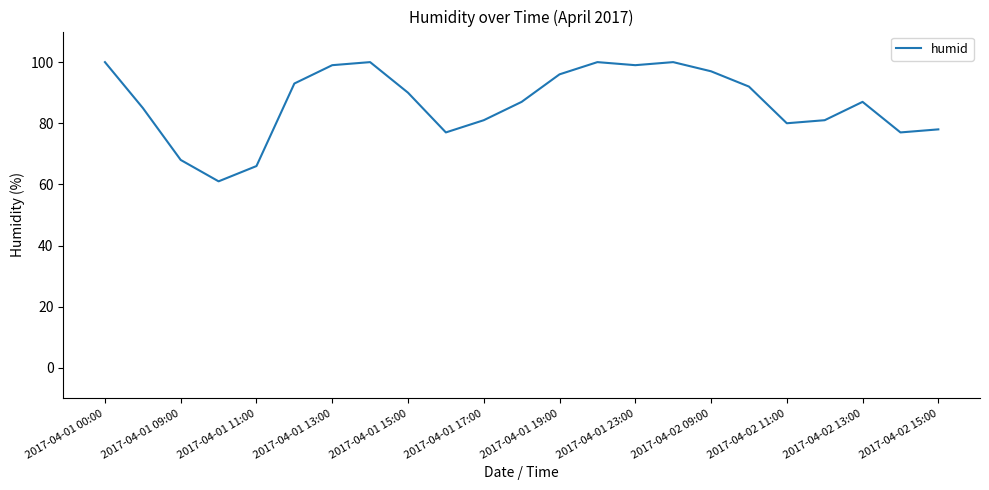

What is the difference between the maximum and minimum values?

39